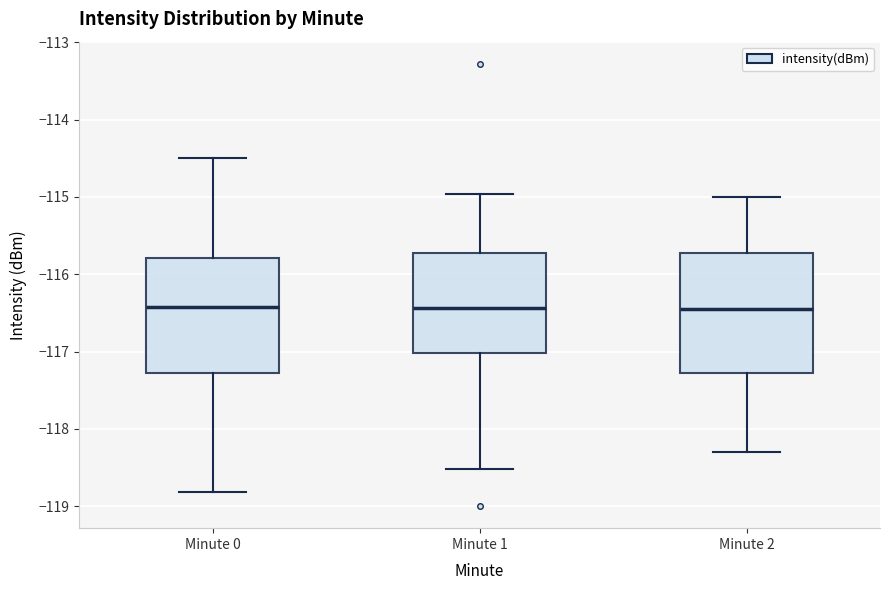

Reading left to right, transcribe this box plot: for each box, give where its median line is, the range the box spans, and where its two whiskers end, as read against the y-axis. The values are not printed on the chart, so give them approximately, as read against the axis.

Minute 0: median -116.4, box -117.3 to -115.8, whiskers -118.8 to -114.5
Minute 1: median -116.4, box -117.0 to -115.7, whiskers -118.5 to -115.0
Minute 2: median -116.4, box -117.3 to -115.7, whiskers -118.3 to -115.0